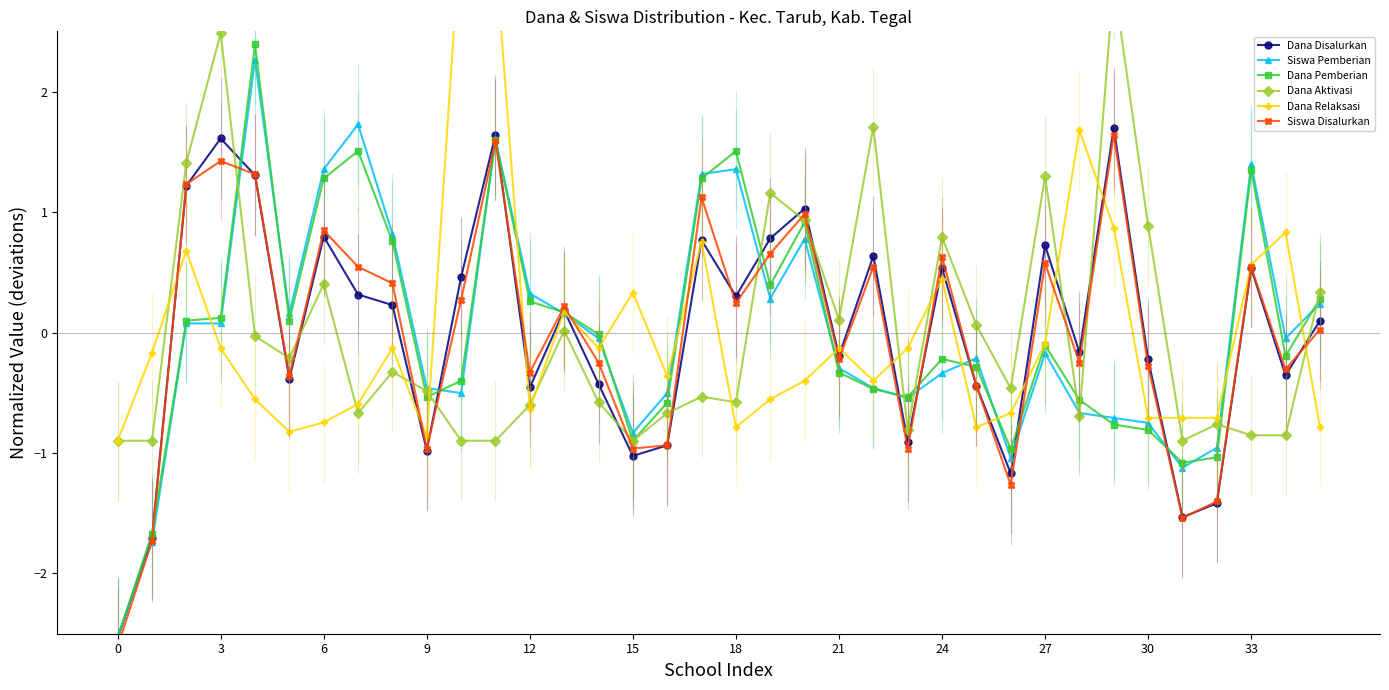

Which series ends up on top after the final intersection of Siswa Pemberian and Dana Aktivasi?

Dana Aktivasi